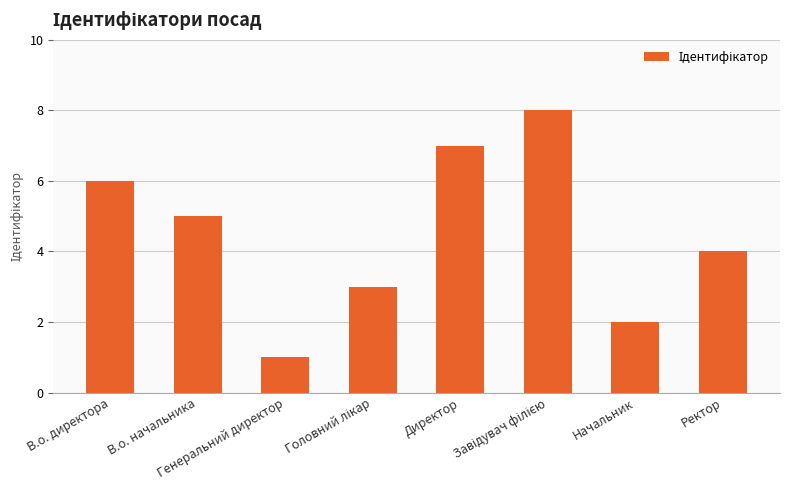

Are the bars horizontal?

No